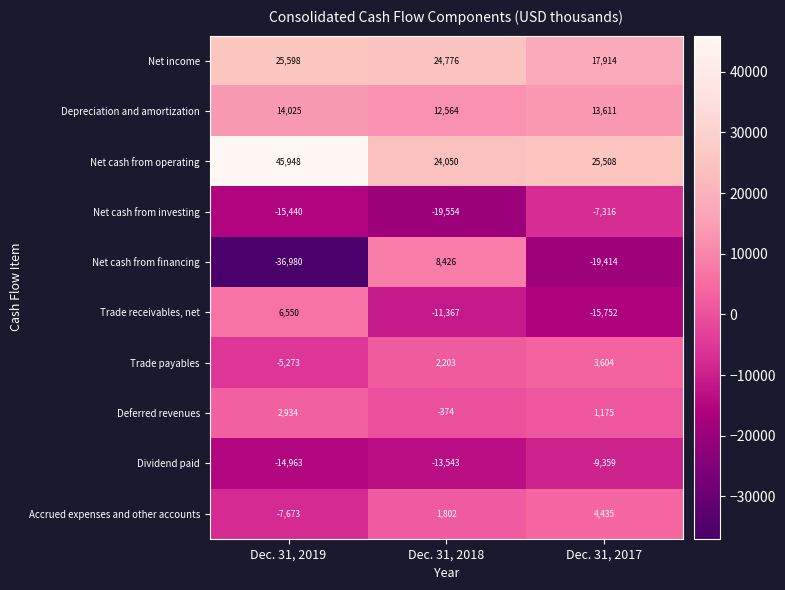

Is the value of Net income at Dec. 31, 2019 greater than the value of Net cash from investing at Dec. 31, 2018?

Yes